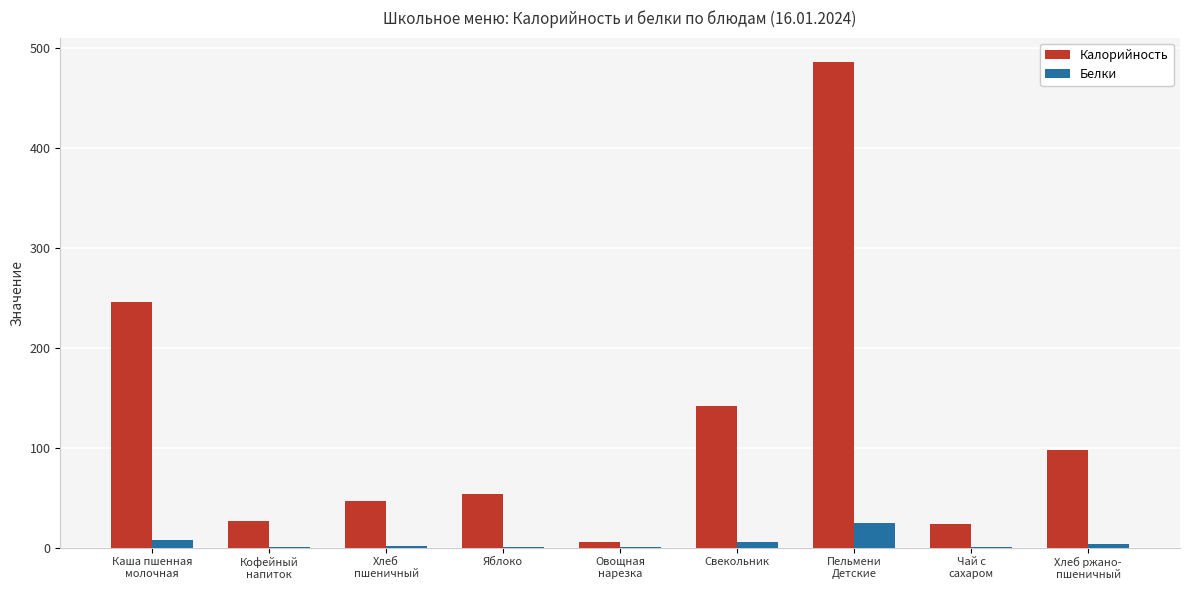

Which series has the largest total across all categories?

Калорийность